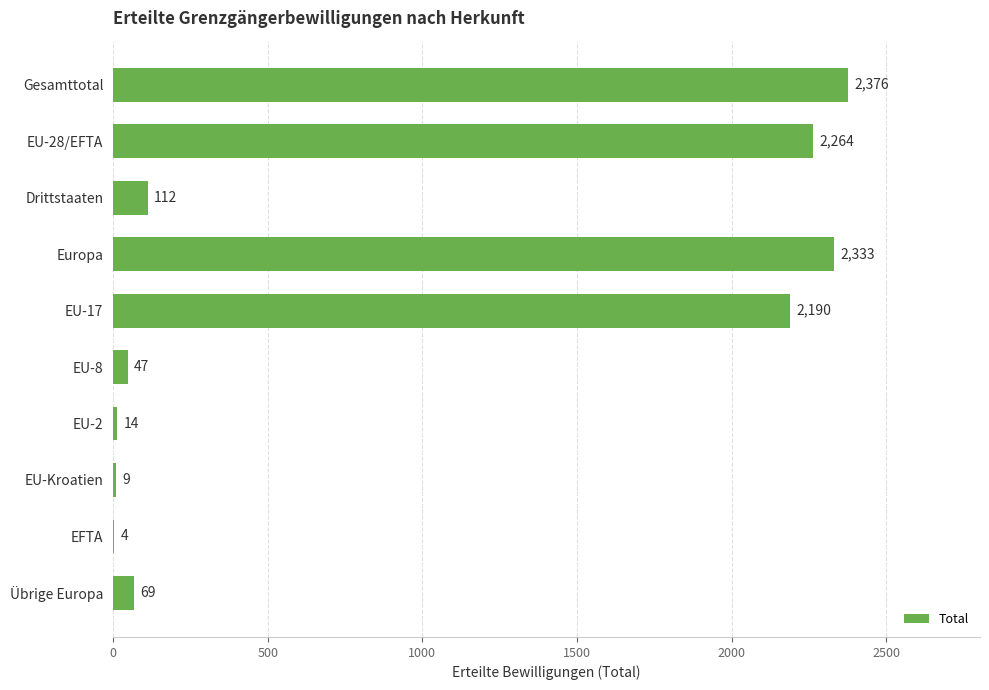

Reading bottom to top, list all the values displayed in this chart.

Übrige Europa=69	EFTA=4	EU-Kroatien=9	EU-2=14	EU-8=47	EU-17=2190	Europa=2333	Drittstaaten=112	EU-28/EFTA=2264	Gesamttotal=2376